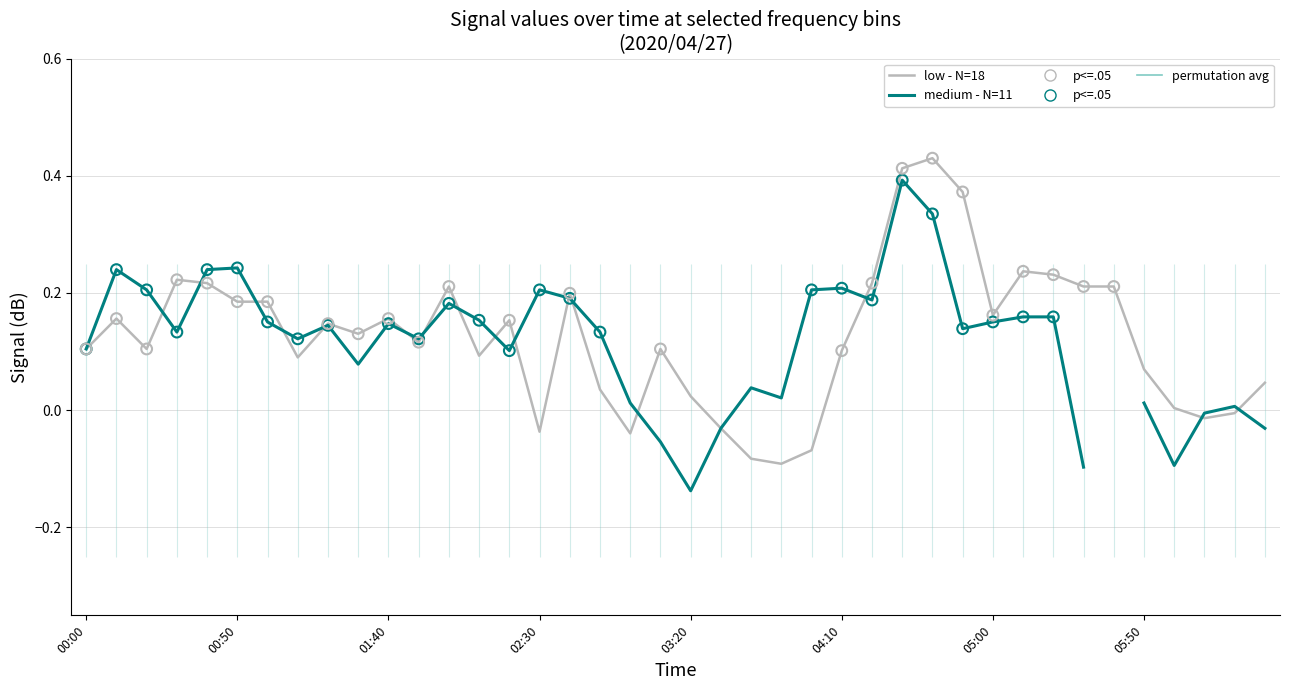

What is the total value across all series at 13?

0.2